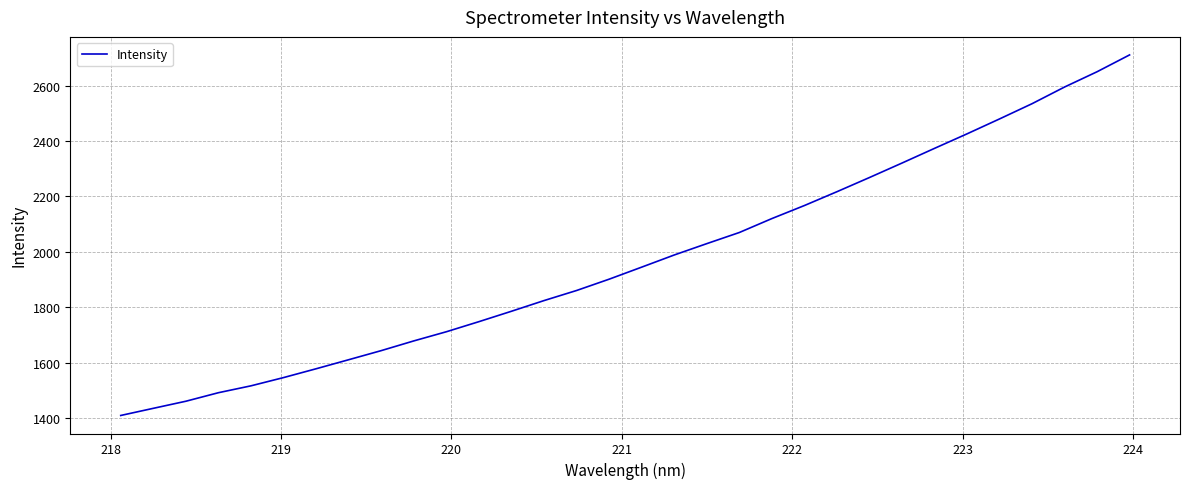

What is the smallest value displayed?

1409.5